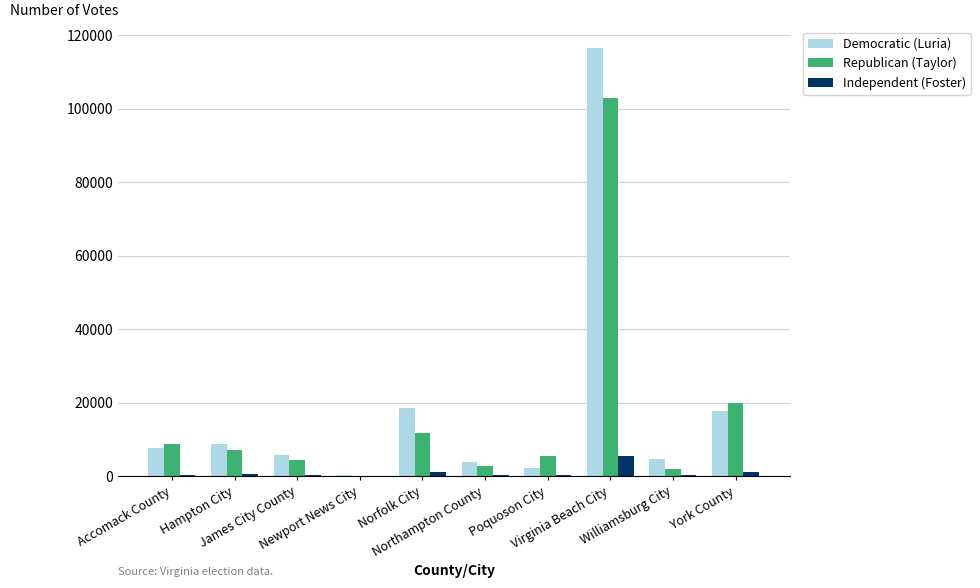

How many groups of bars are there?

10